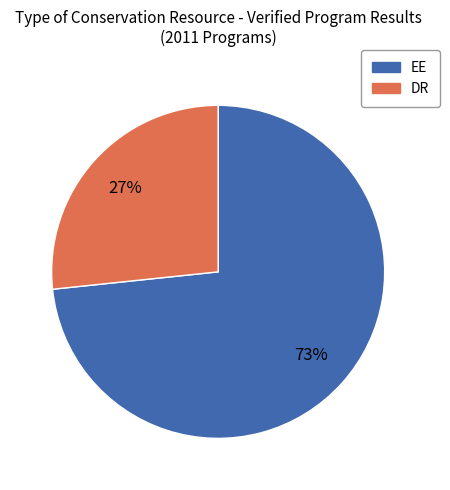

Is there any slice that represents more than half of the pie?

Yes